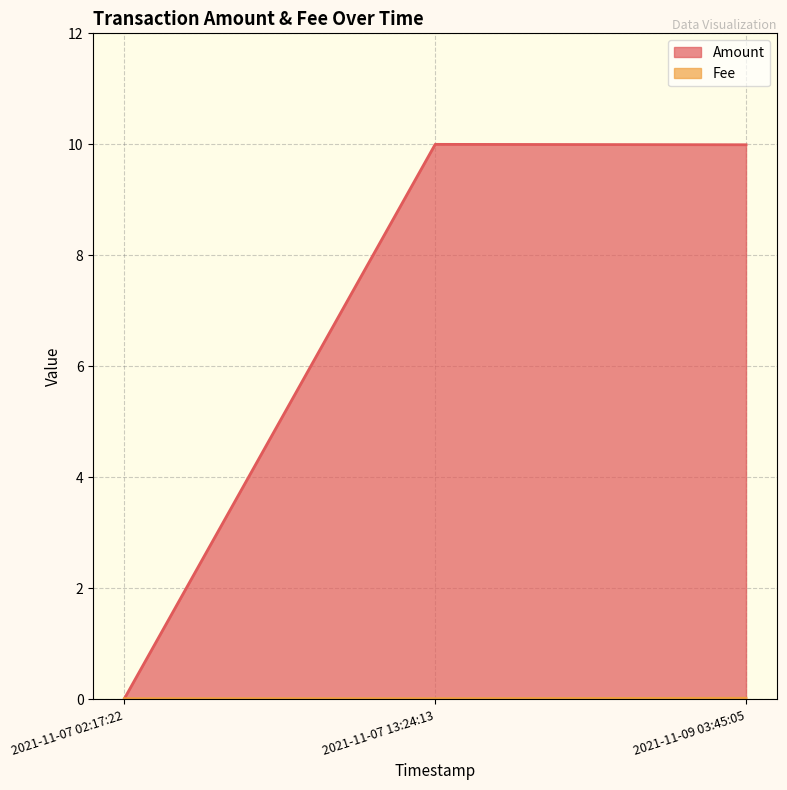

True or false: Amount has a value of 10.0 at 2021-11-07 13:24:13.

True